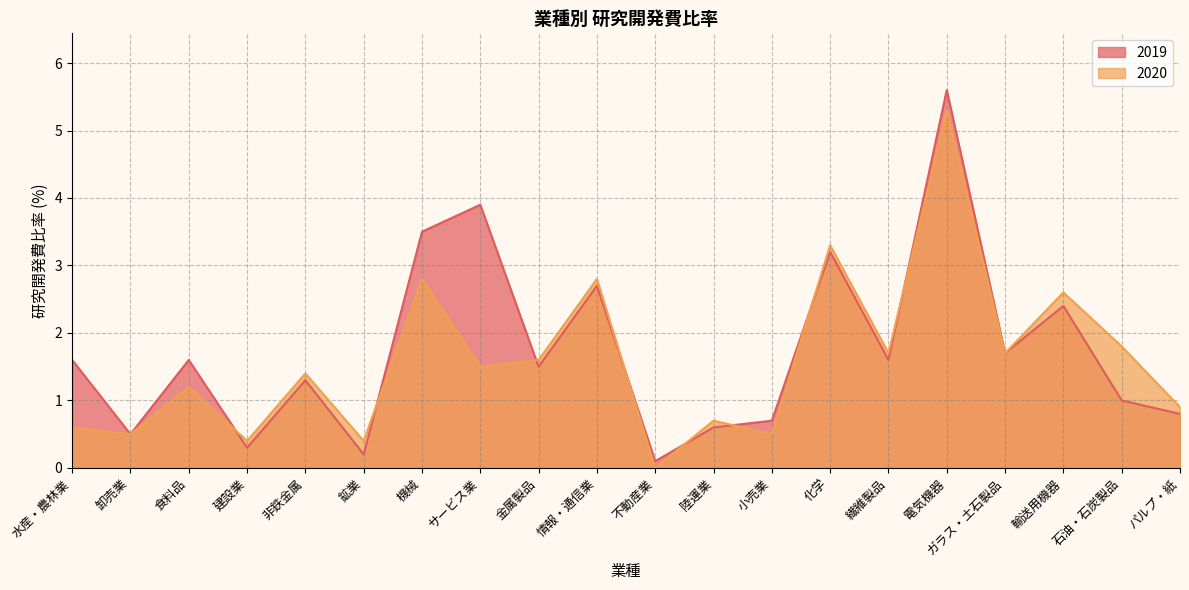

Between which two adjacent categories do 2019 and 2020 first intersect?

食料品 and 建設業